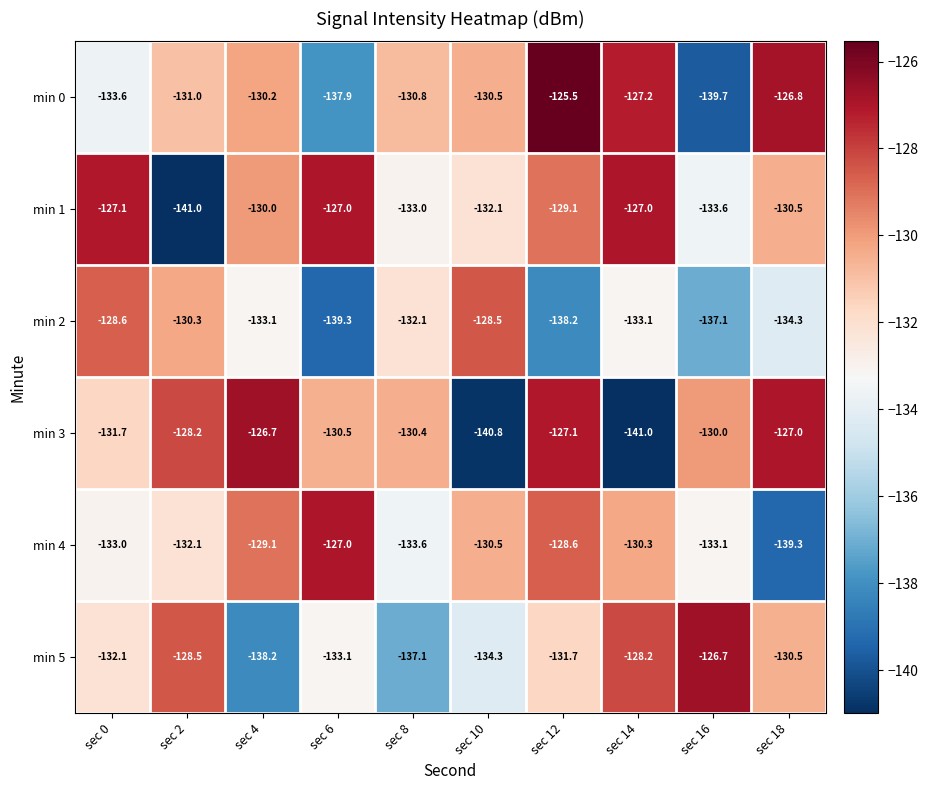

At which category is the sum across all series the highest?

sec 12